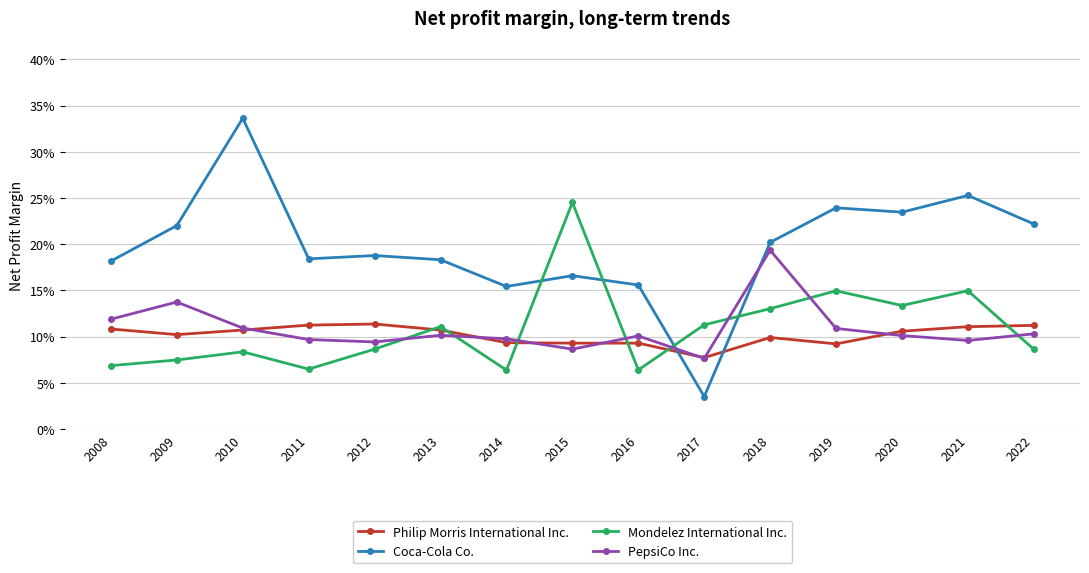

How many interior local valleys does the Philip Morris International Inc. series have?

3